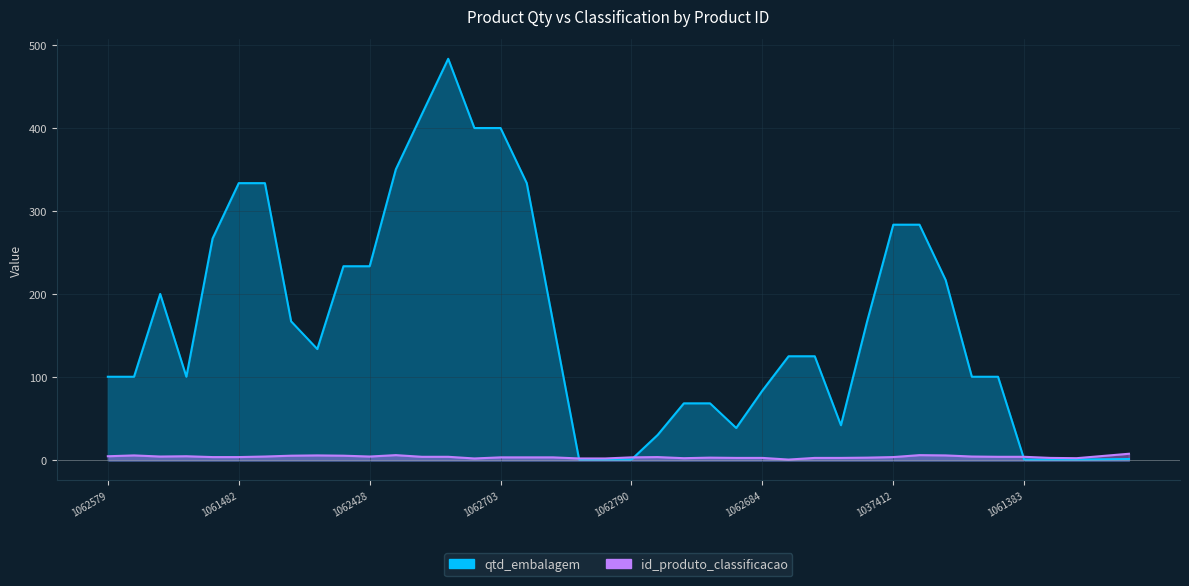

True or false: id_produto_classificacao and qtd_embalagem cross at least once.

True